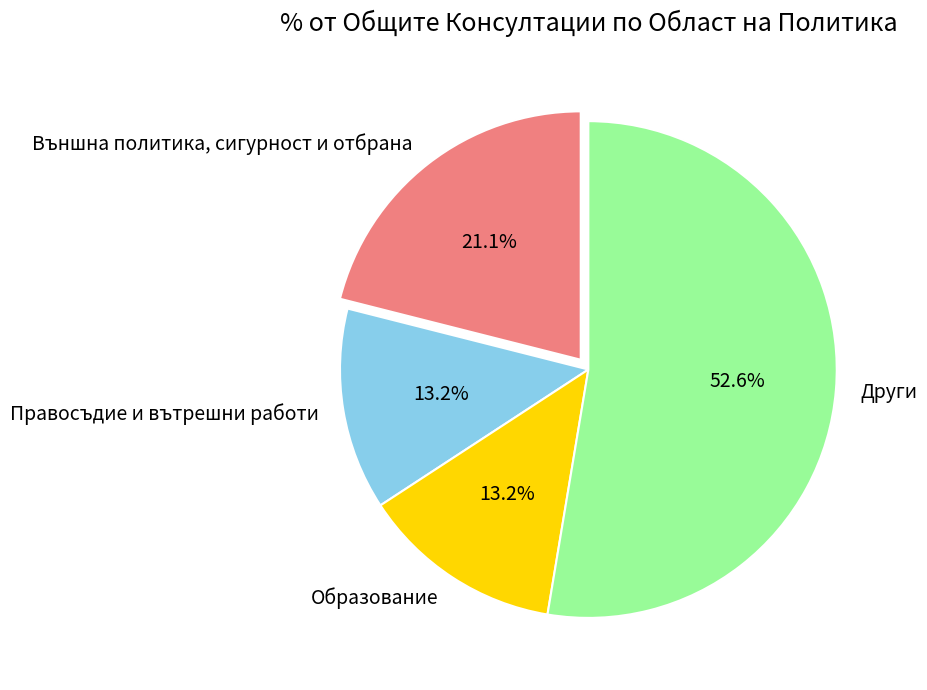

How many slices are in this pie chart?

4